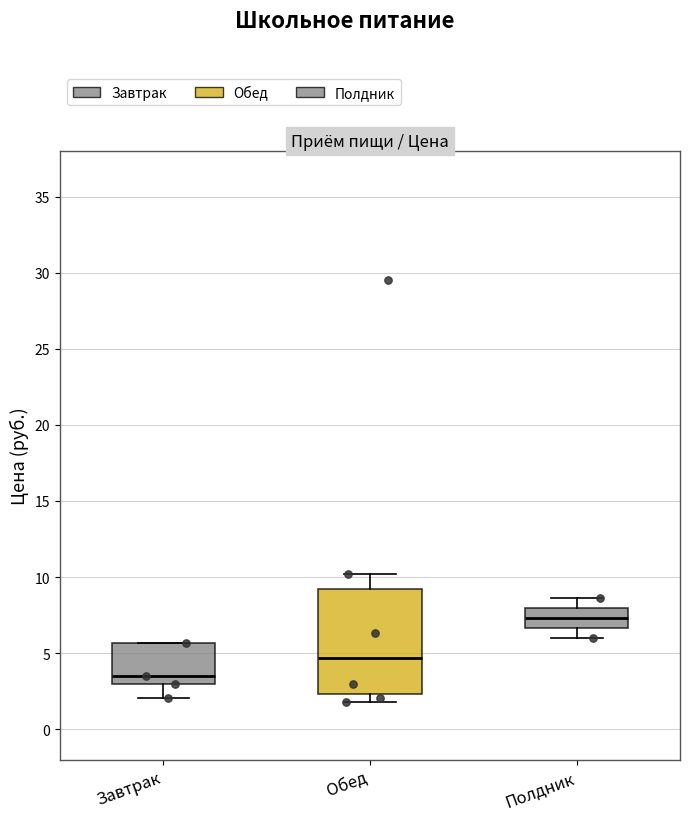

Which box is the tallest, from its lower edge to its upper edge?

Обед